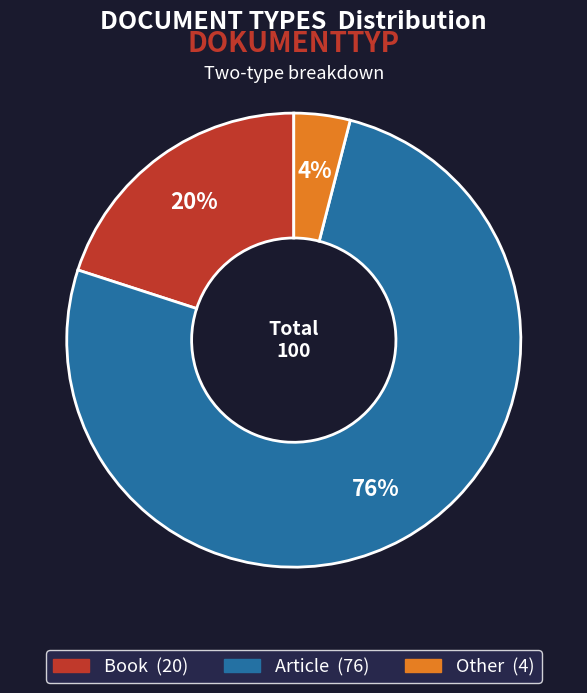

To the nearest percent, what percentage of the pie is Book?

20%